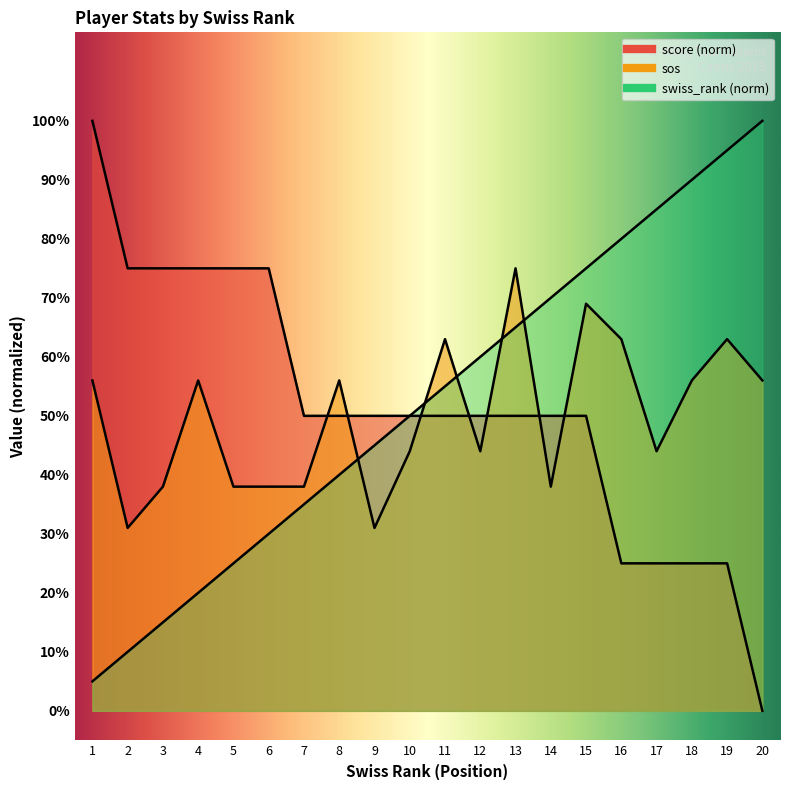

Reading left to right, extract all data points from this chart.

score: 1.0	0.8	0.8	0.8	0.8	0.8	0.5	0.5	0.5	0.5	0.5	0.5	0.5	0.5	0.5	0.2	0.2	0.2	0.2	0.0
swiss_rank: 0.1	0.1	0.1	0.2	0.2	0.3	0.3	0.4	0.5	0.5	0.6	0.6	0.7	0.7	0.8	0.8	0.8	0.9	0.9	1.0
sos: 0.6	0.3	0.4	0.6	0.4	0.4	0.4	0.6	0.3	0.4	0.6	0.4	0.8	0.4	0.7	0.6	0.4	0.6	0.6	0.6